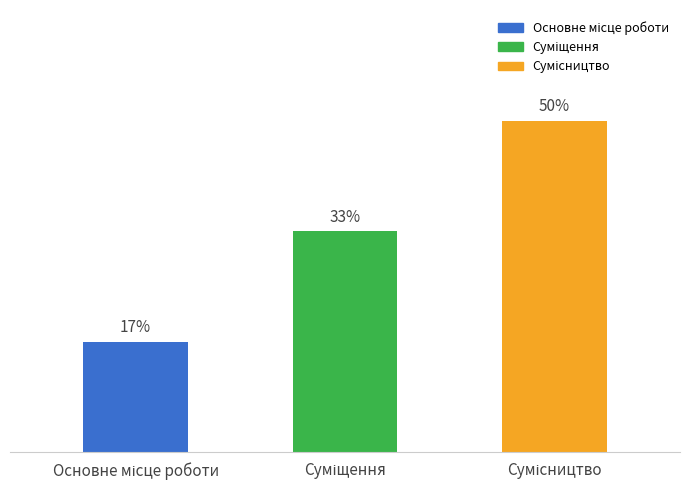

Between Суміщення and Основне місце роботи, which is larger?

Суміщення